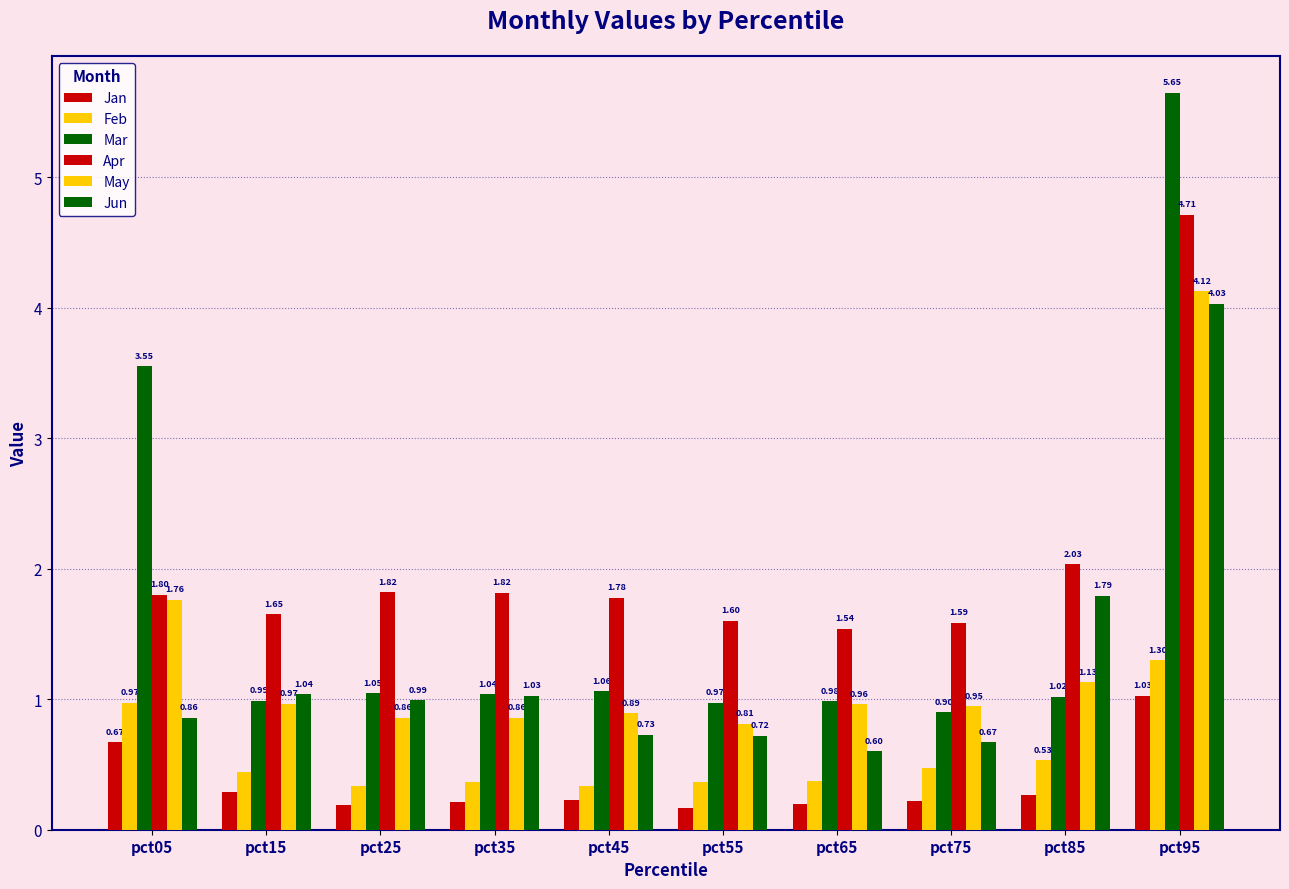

Is it true that Jun equals 1.3 at pct05?

False